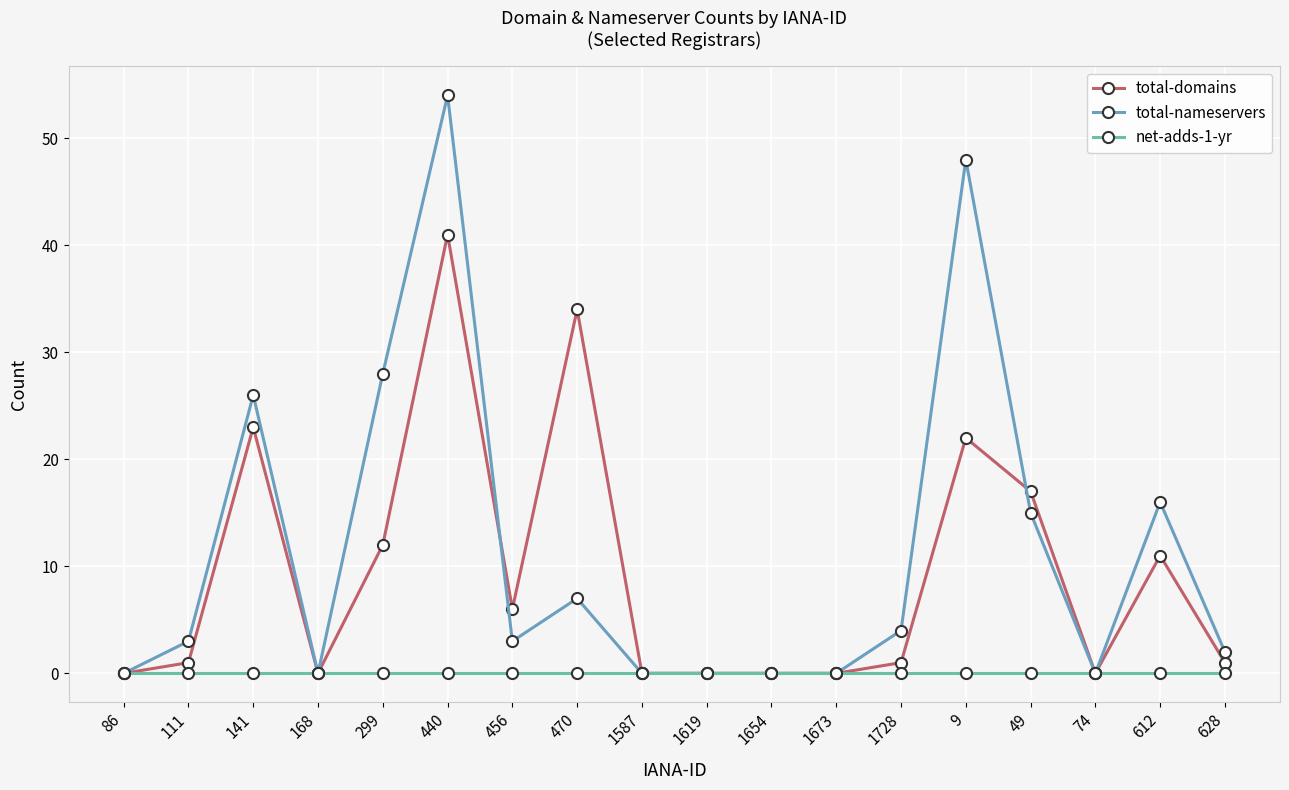

List the series in order of their overall mean, highest first.

total-nameservers, total-domains, net-adds-1-yr